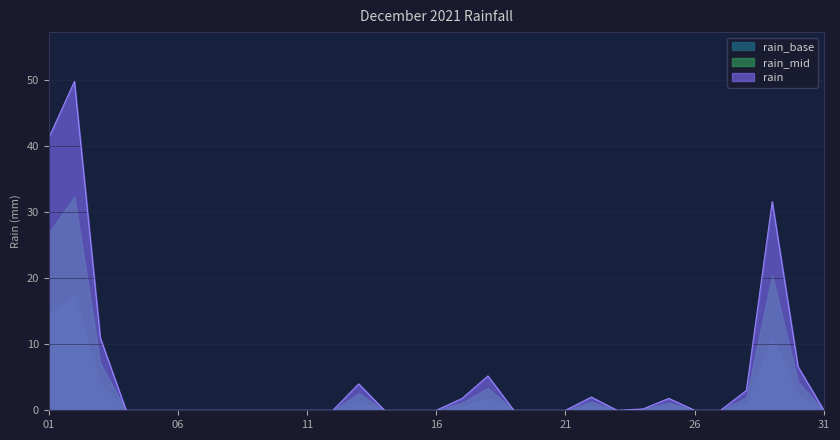

List the labels in order of value, largest first.

02, 01, 29, 03, 30, 18, 13, 28, 22, 17, 25, 24, 04, 05, 06, 07, 08, 09, 10, 11, 12, 14, 15, 16, 19, 20, 21, 23, 26, 27, 31